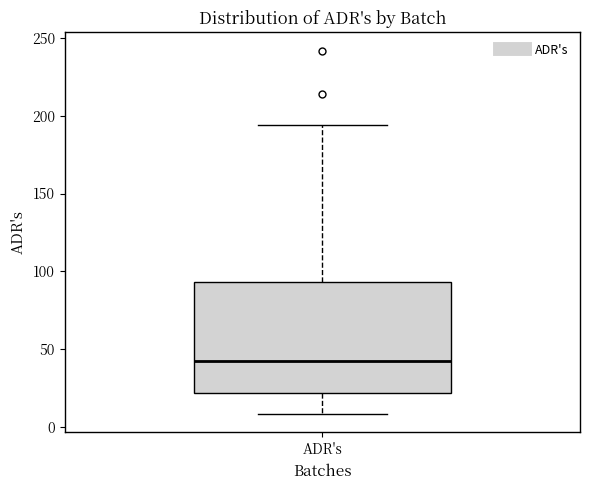

Where does the upper whisker of the box for ADR's end on the y-axis? The values are not printed on the chart, so give them approximately, as read against the axis.

195